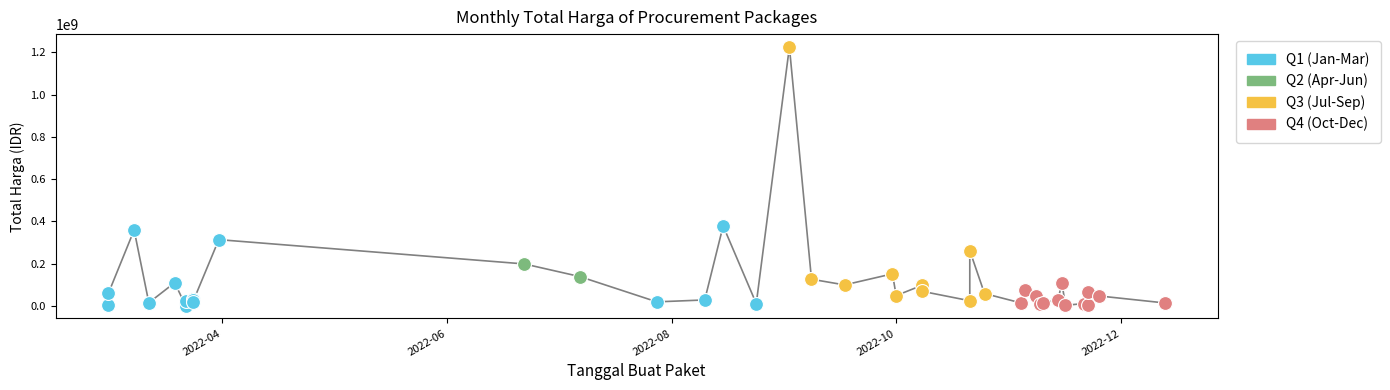

Between 2022-10-08 and 2022-11-15, which is larger?

2022-11-15